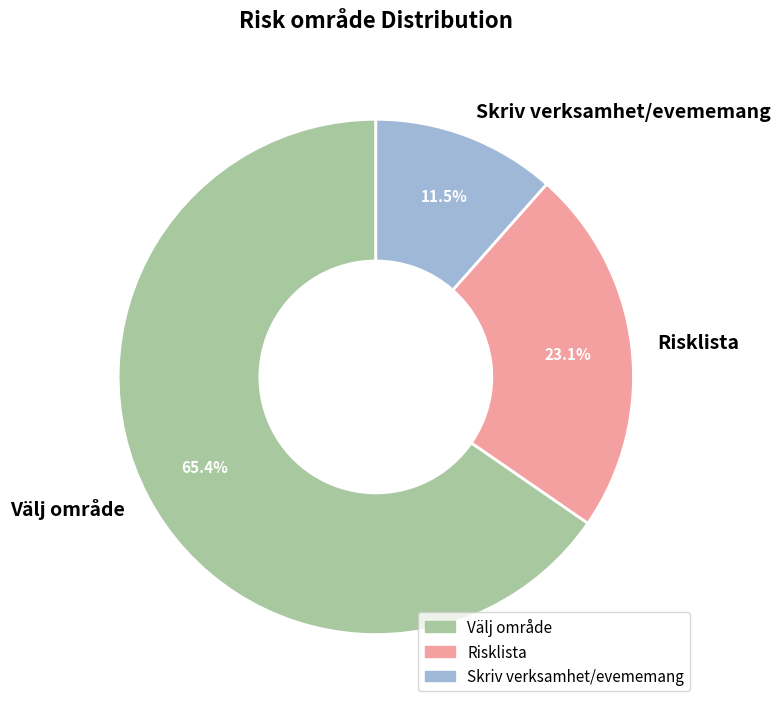

Which slice is the largest?

Välj område